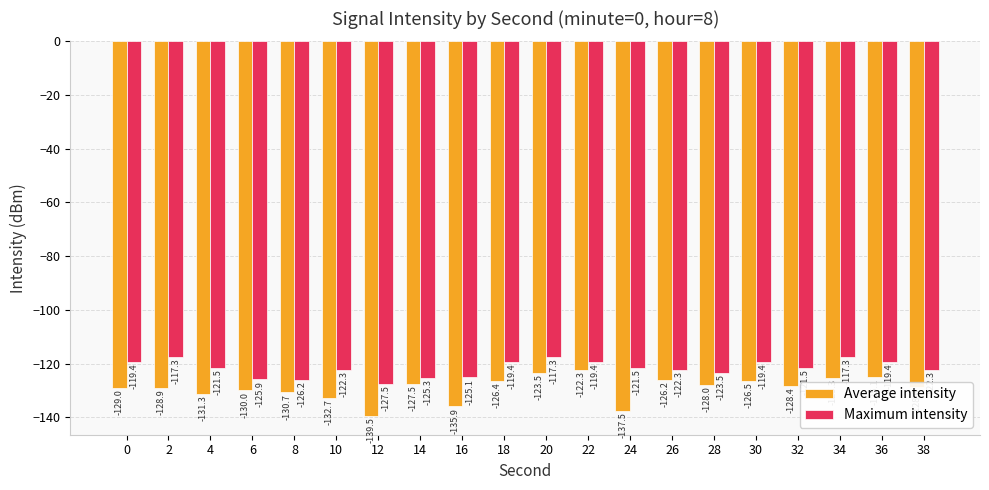

What is the total value across all series at 22?

-241.7